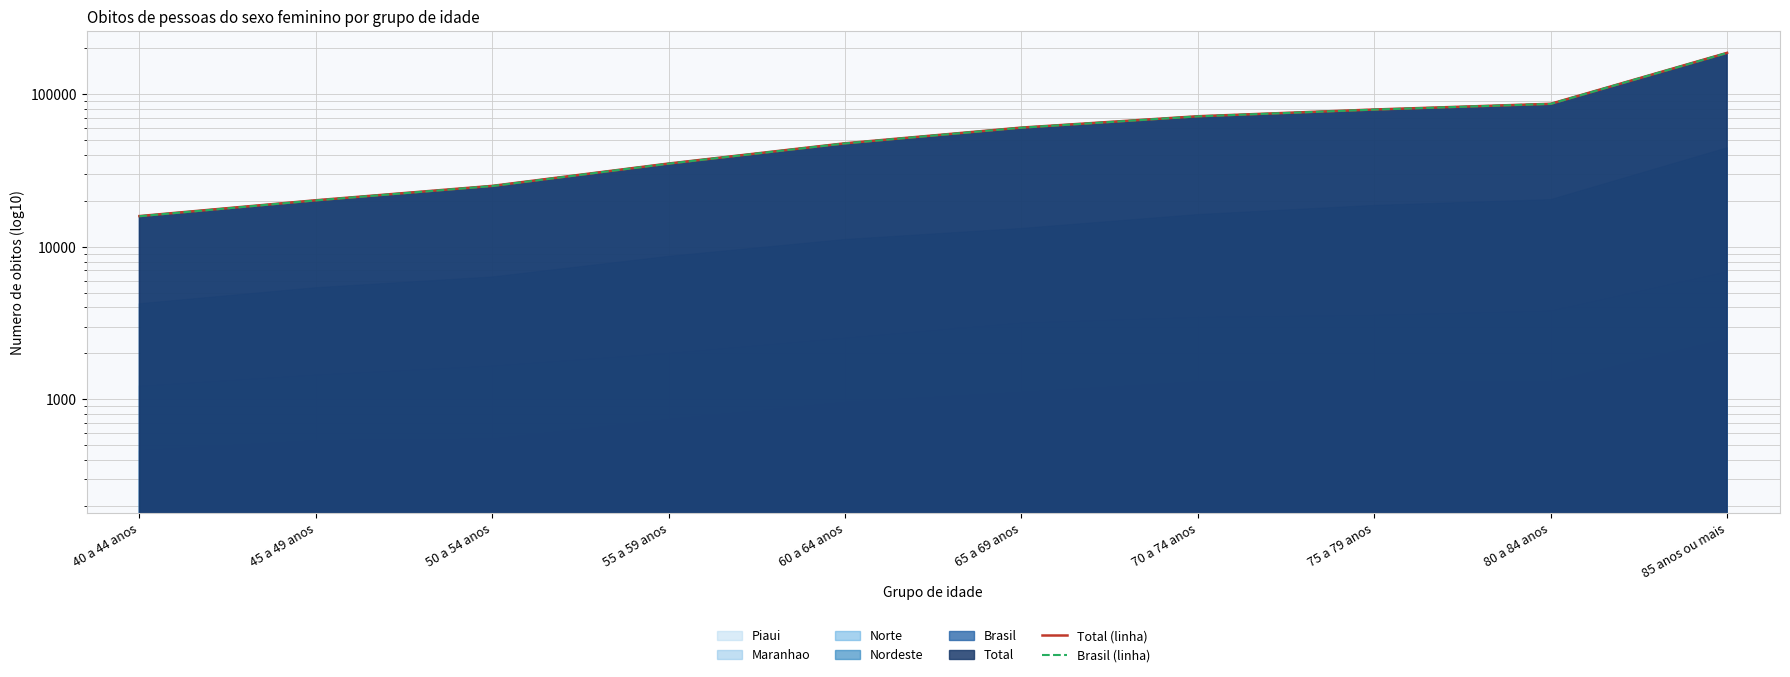

At which category does the chart reach its minimum across all series?

40 a 44 anos